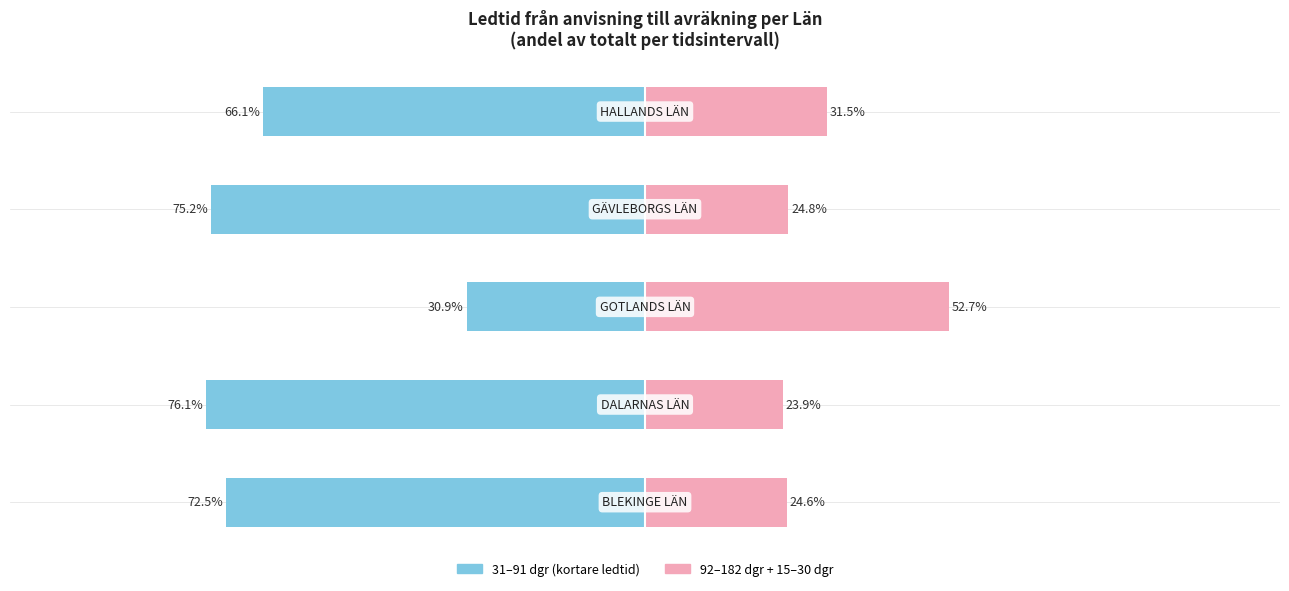

Is the value of 31-91 dgr (kortare ledtid) at 3 greater than the value of 92+ dgr (längre ledtid) at 3?

No